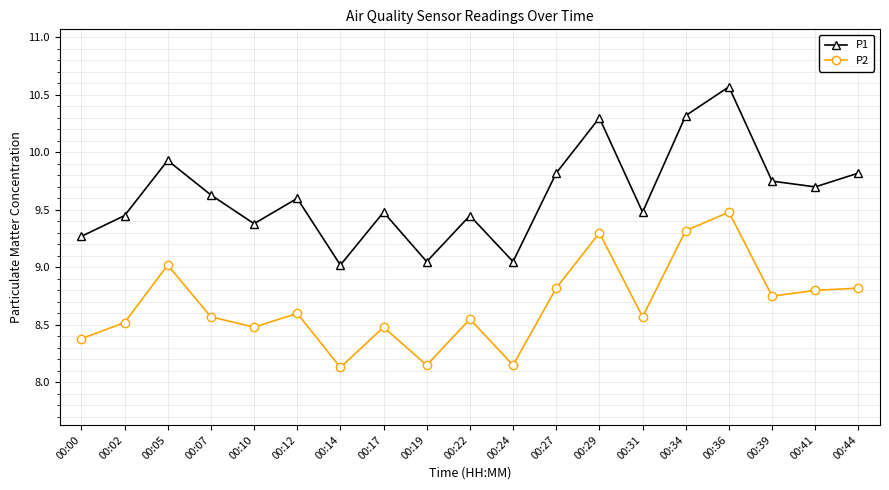

True or false: P2 and P1 cross at least once.

False